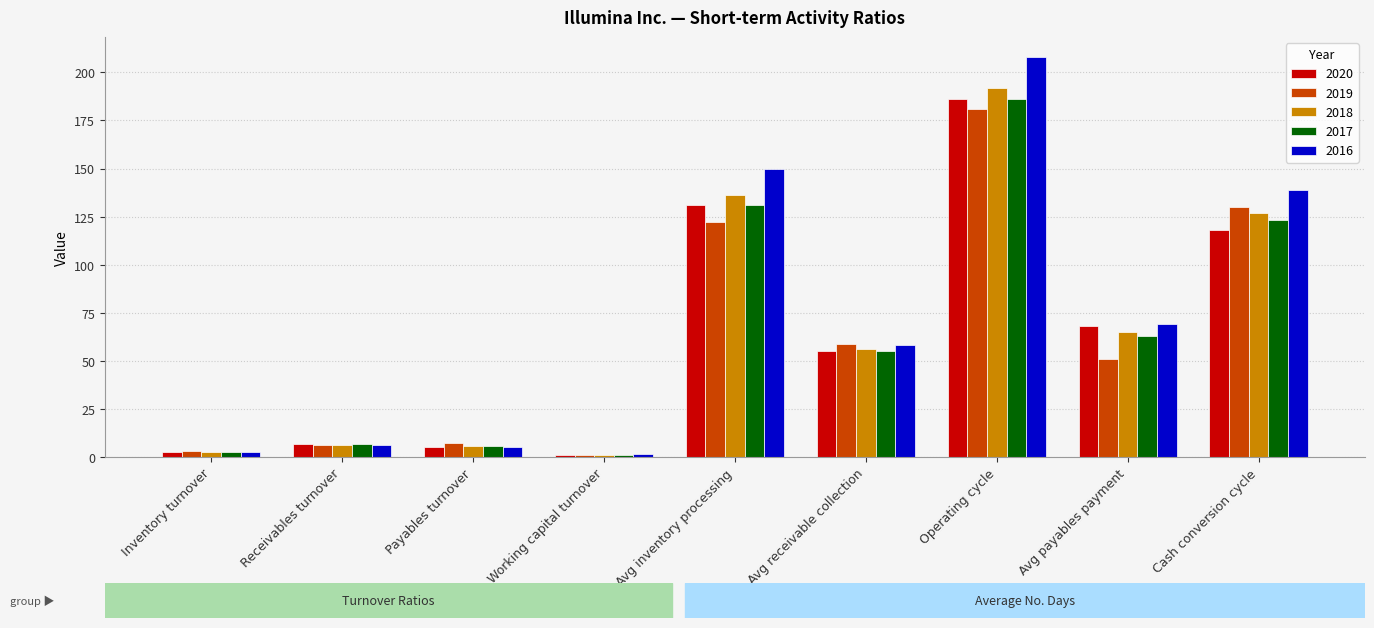

What are all the series names shown in the legend?

2020, 2019, 2018, 2017, 2016